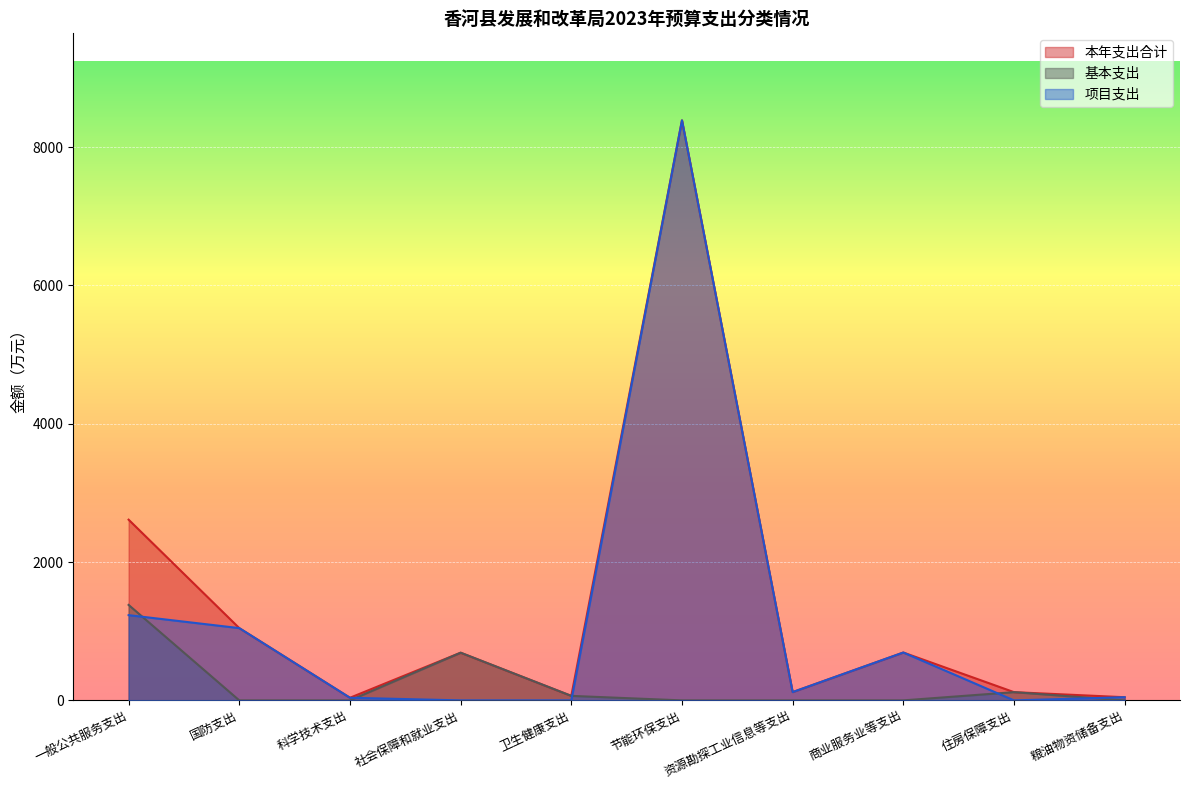

True or false: 本年支出合计 and 项目支出 intersect in this chart.

False